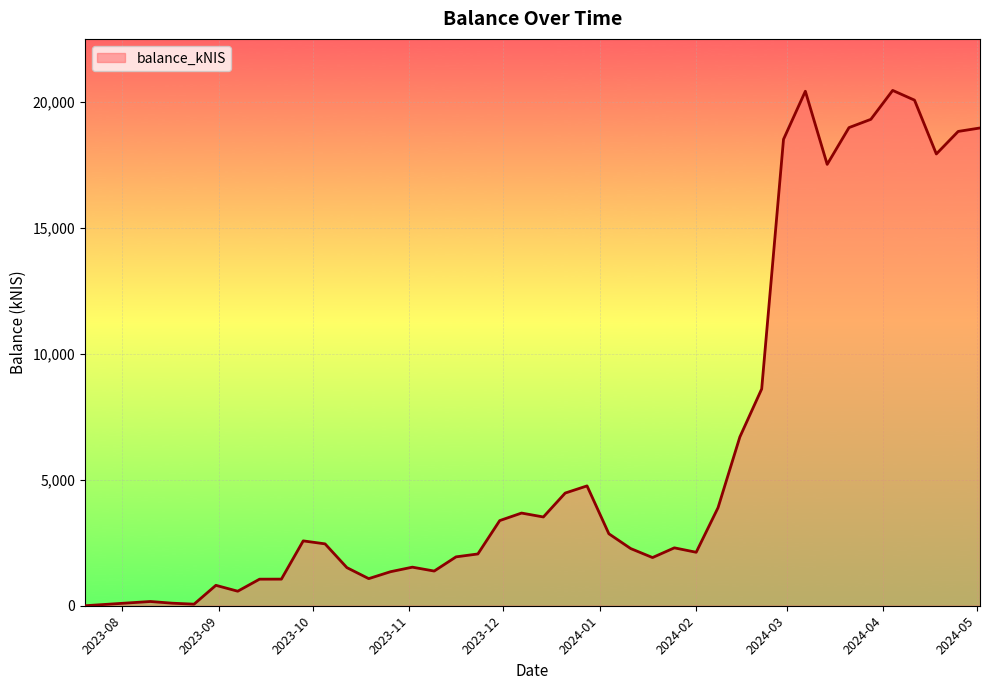

What is the greatest value displayed?

20469.8